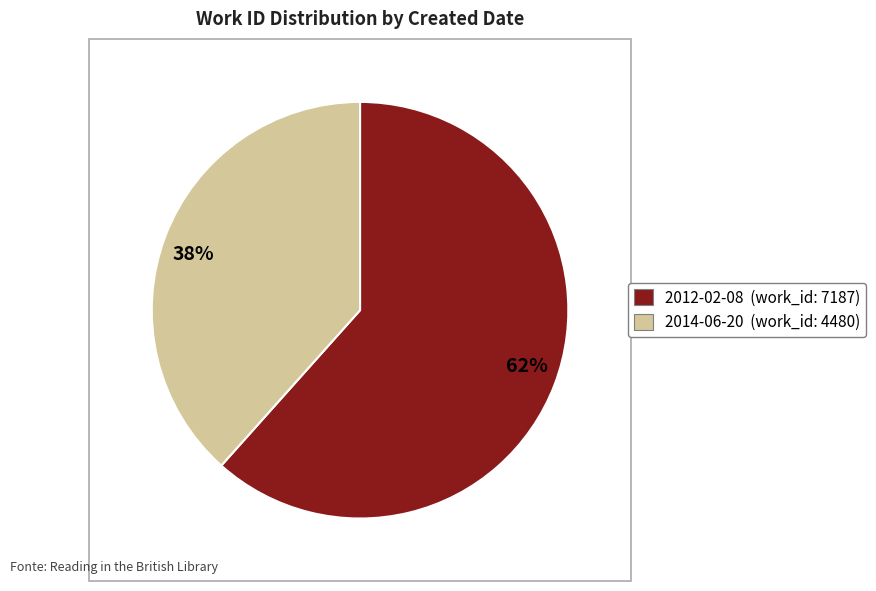

Is it true that 38% is 45% of the pie?

False